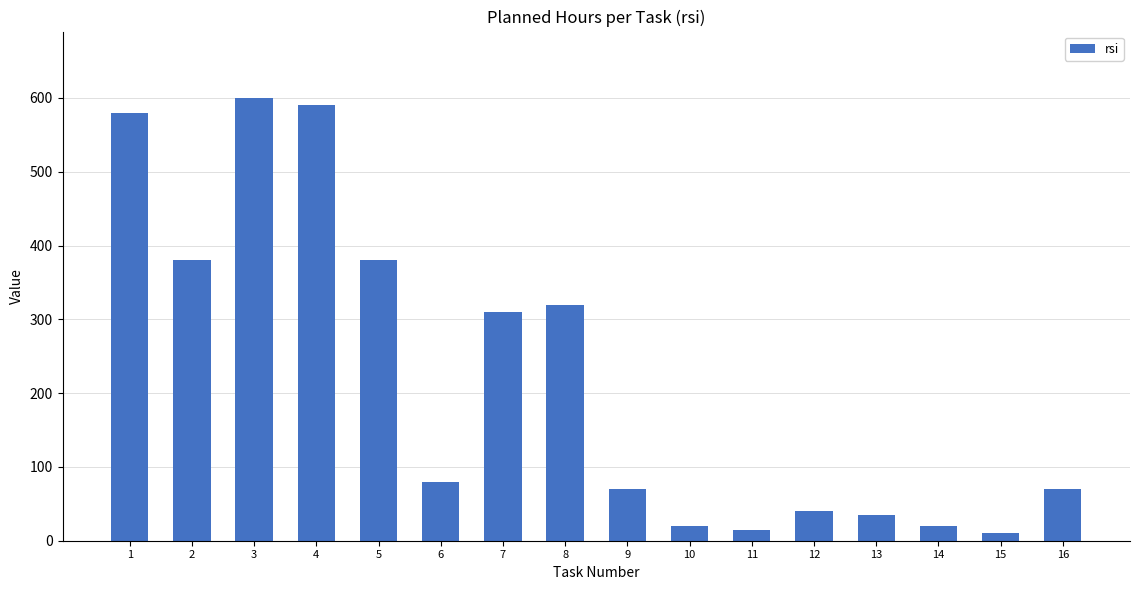

Reading left to right, transcribe all the data shown in this chart.

1=580	2=380	3=600	4=590	5=380	6=80	7=310	8=320	9=70	10=20	11=15	12=40	13=35	14=20	15=10	16=70